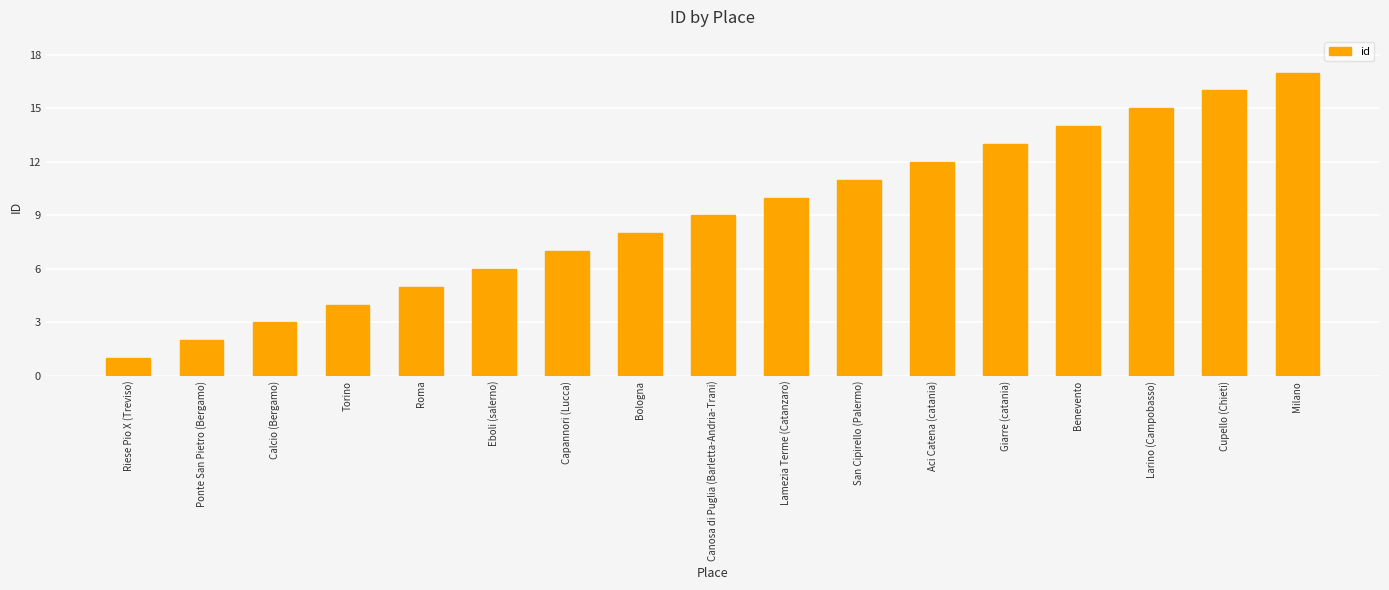

Rank the categories by value from lowest to highest.

Riese Pio X (Treviso), Ponte San Pietro (Bergamo), Calcio (Bergamo), Torino, Roma, Eboli (salerno), Capannori (Lucca), Bologna, Canosa di Puglia (Barletta-Andria-Trani), Lamezia Terme (Catanzaro), San Cipirello (Palermo), Aci Catena (catania), Giarre (catania), Benevento, Larino (Campobasso), Cupello (Chieti), Milano